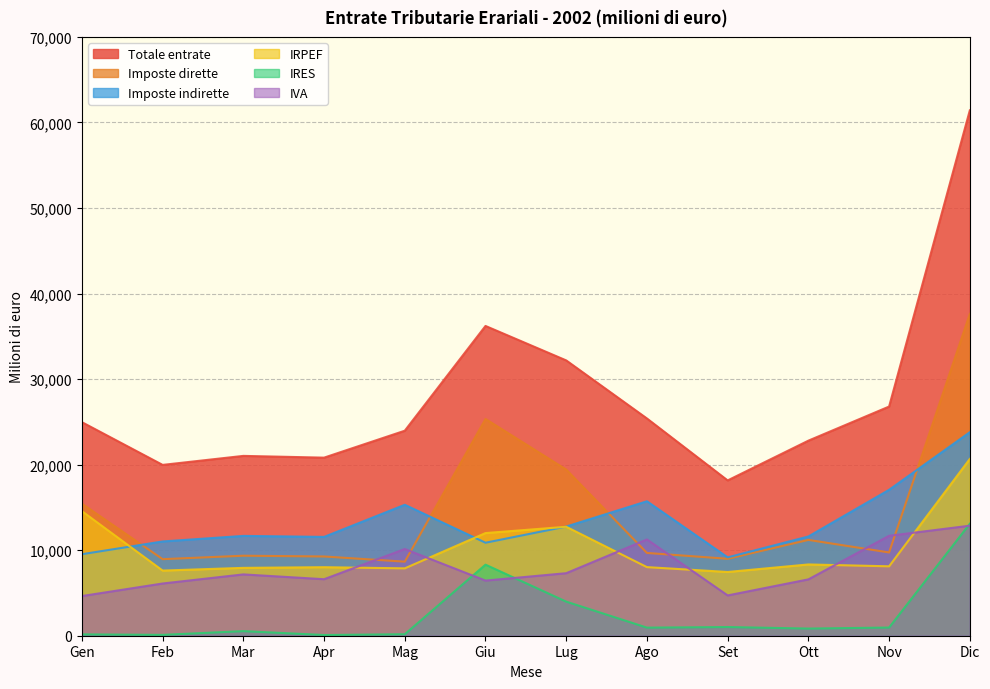

What is the difference between the maximum and minimum values in the Imposte dirette series?

28965